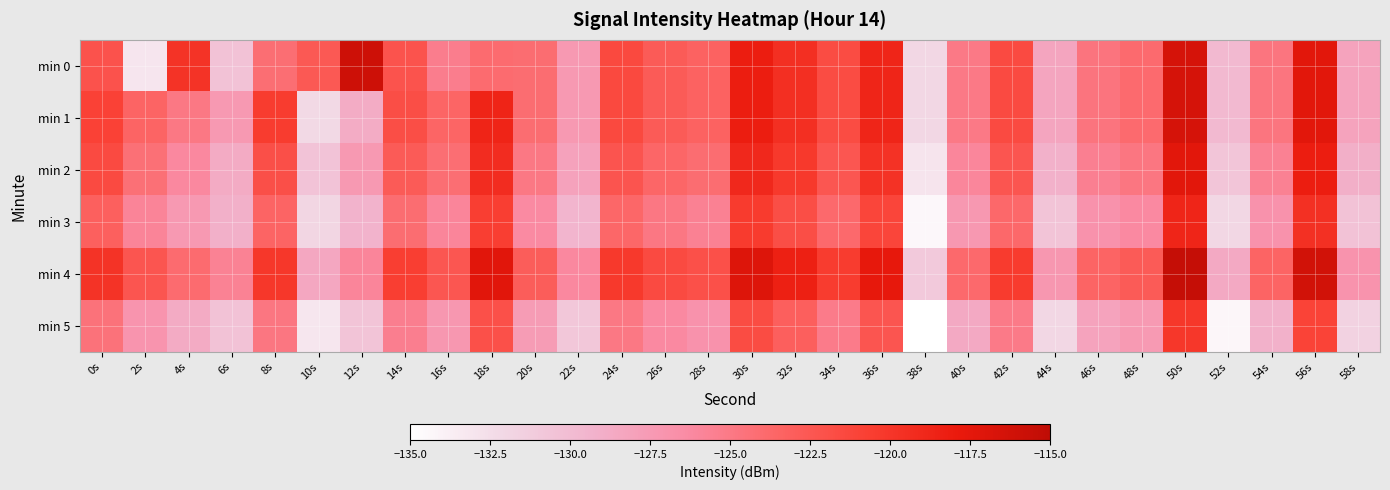

Rank the series at 28s from highest to lowest value.

min 4, min 0, min 1, min 2, min 3, min 5